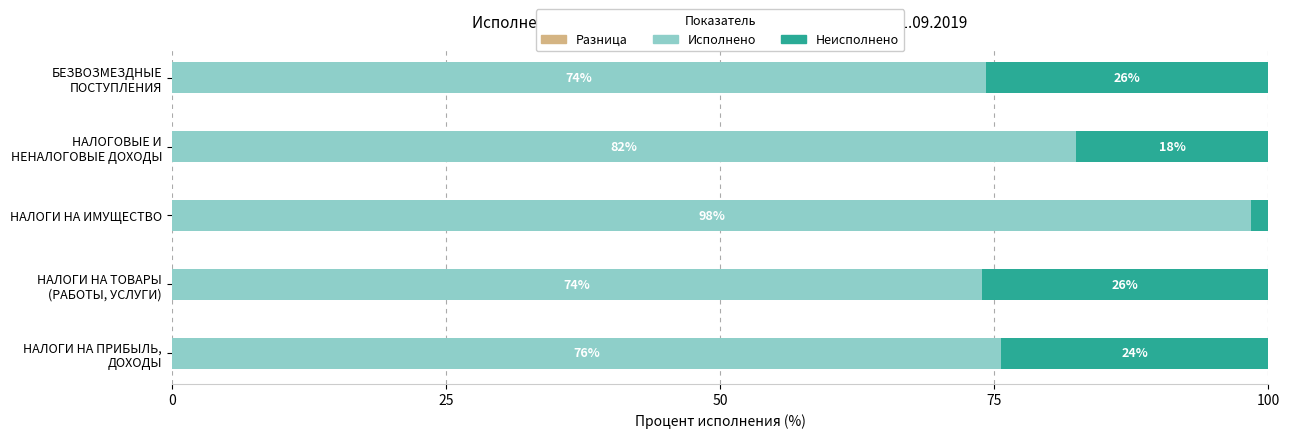

Is it true that Исполнено equals 98.4 at НАЛОГИ НА ИМУЩЕСТВО?

True